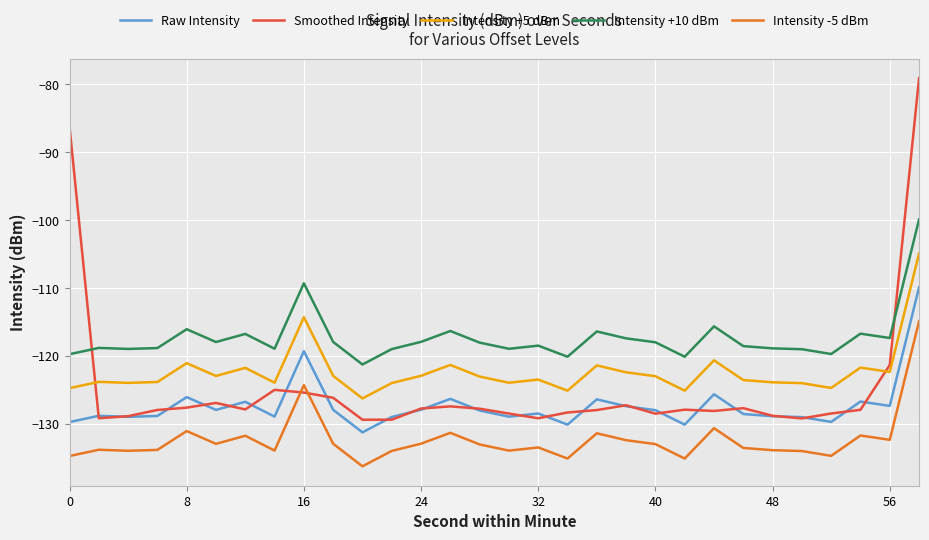

In Intensity +5 dBm, how many points are higher than both neighbors (excluding endpoints)?

9